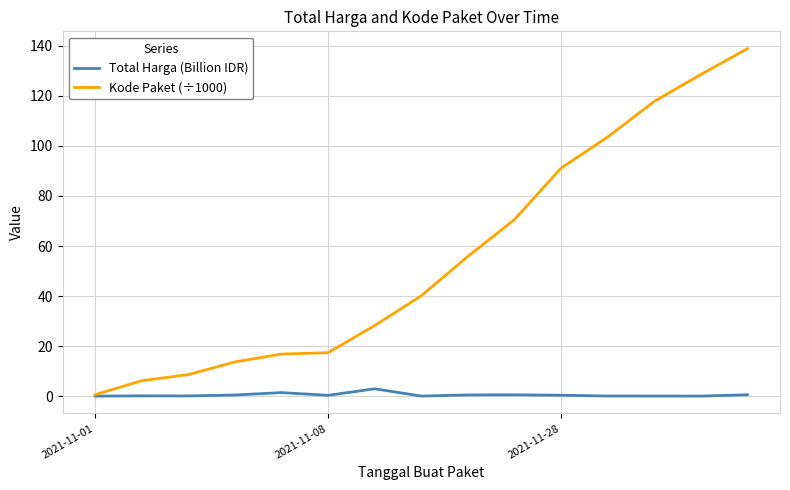

True or false: Kode Paket (÷1000) has more than 1 interior local peaks.

False